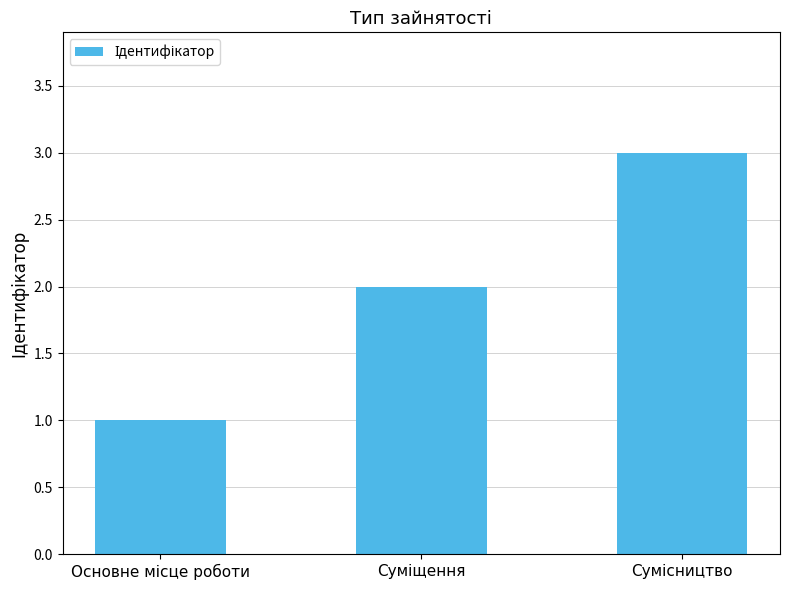

How many values are between 1 and 3?

3